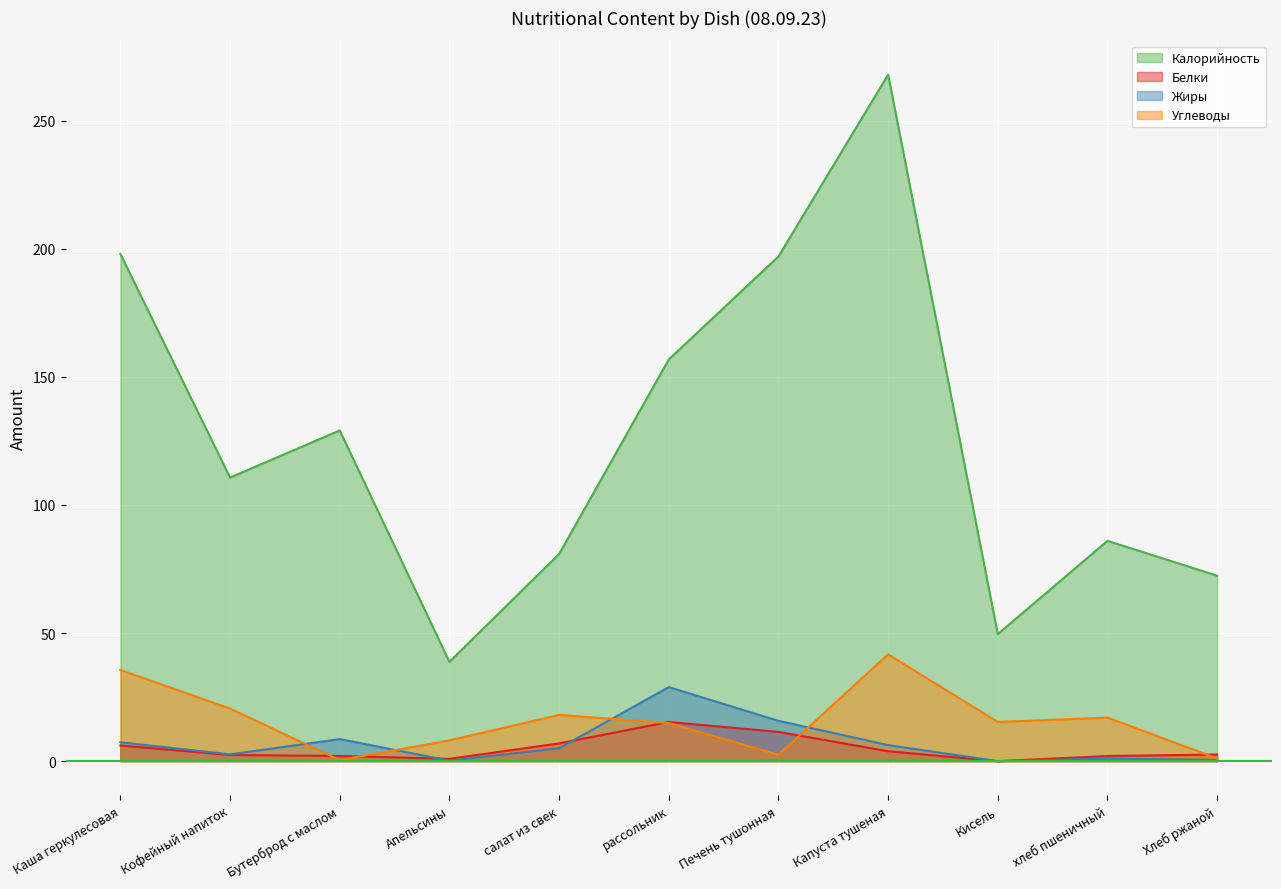

True or false: Калорийность has a value of 51.2 at хлеб пшеничный.

False